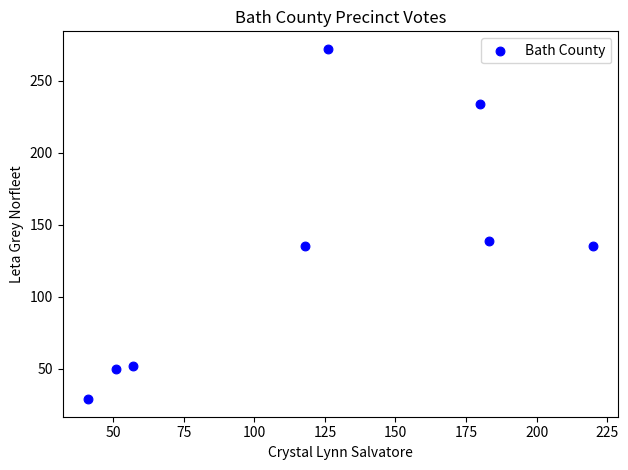

What is the average Y value?

131